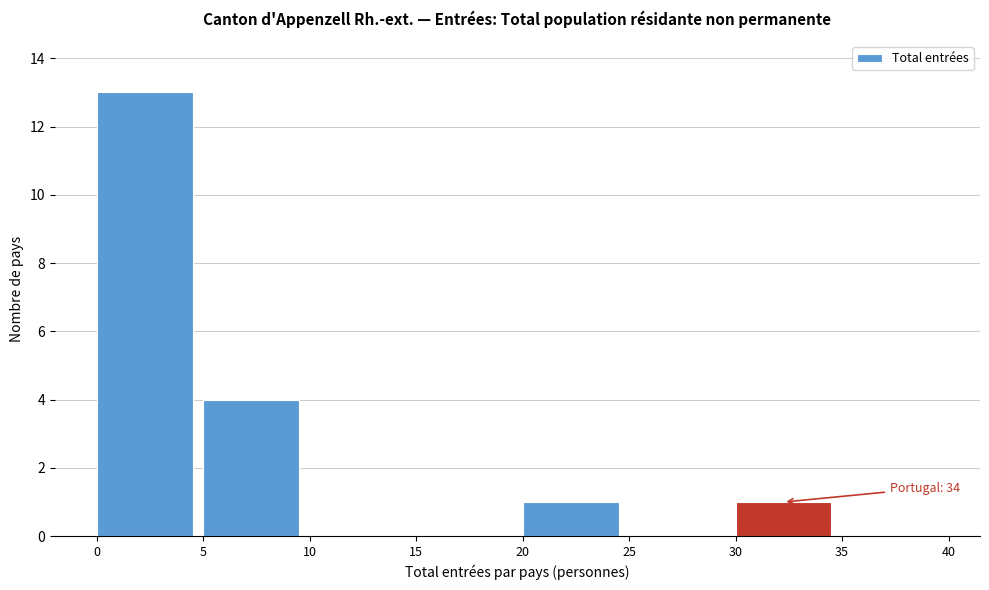

Over which range of the x-axis is the bar tallest?

0 to 5